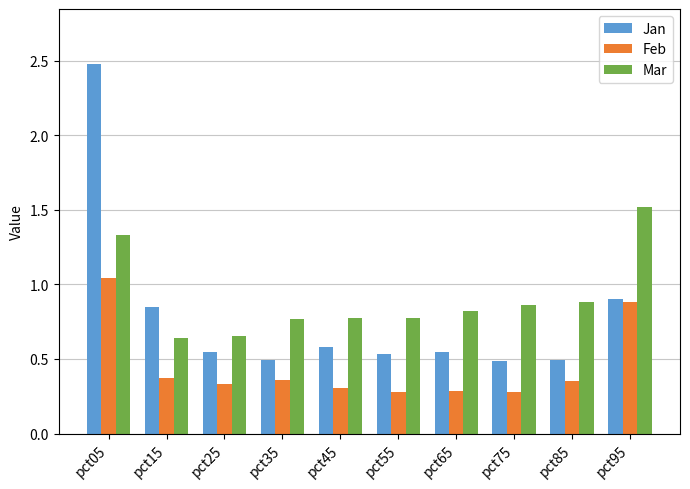

Between pct05 and pct25, which series saw the biggest shift?

Jan